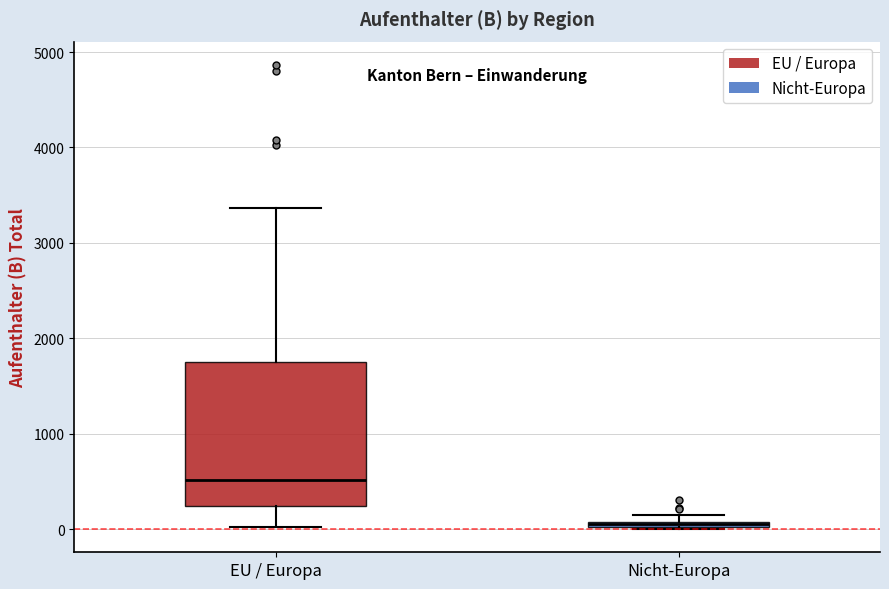

Comparing the boxes themselves (not the whiskers), which one is the tallest?

EU / Europa